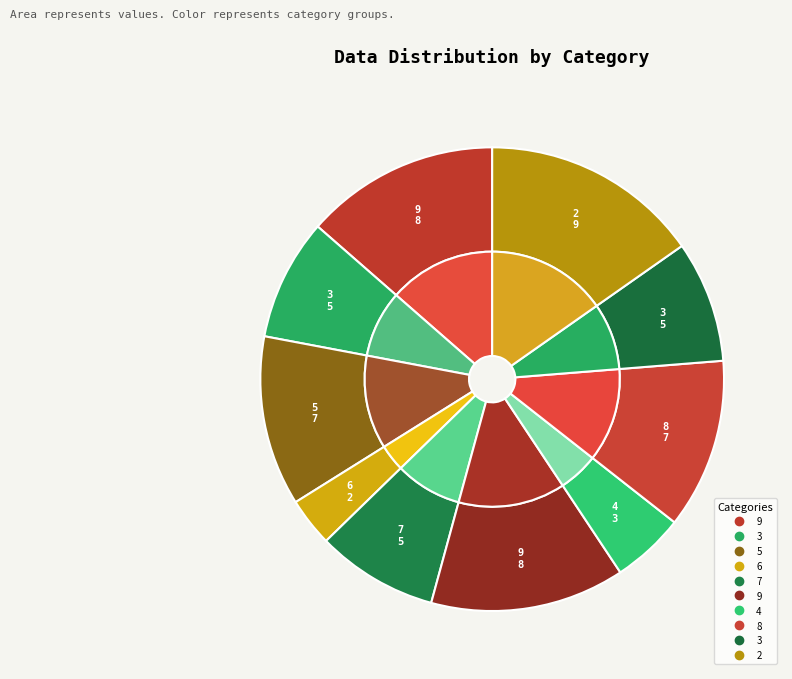

Does 9 represent more than half of the total?

No